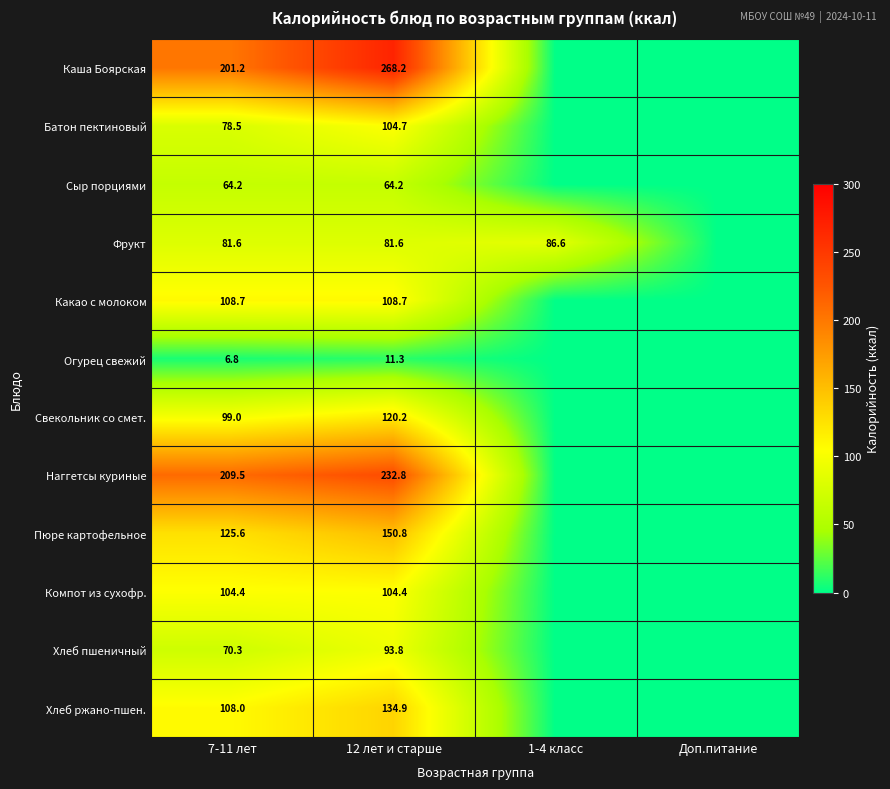

Rank the series at 12 лет и старше from highest to lowest value.

Каша Боярская, Наггетсы куриные, Пюре картофельное, Хлеб ржано-пшен., Свекольник со смет., Какао с молоком, Батон пектиновый, Компот из сухофр., Хлеб пшеничный, Фрукт, Сыр порциями, Огурец свежий